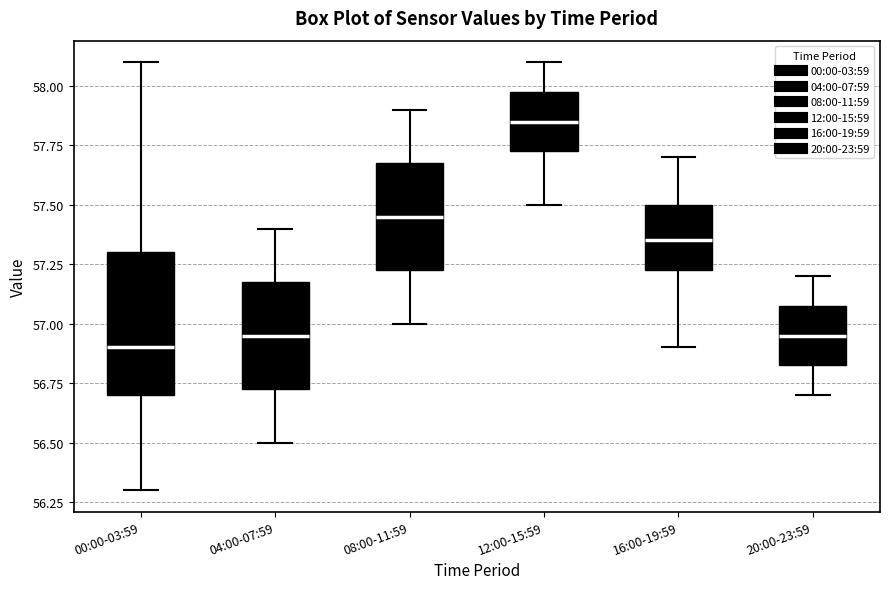

Where is the upper edge of the box for 04:00-07:59 on the y-axis? The values are not printed on the chart, so give them approximately, as read against the axis.

57.20